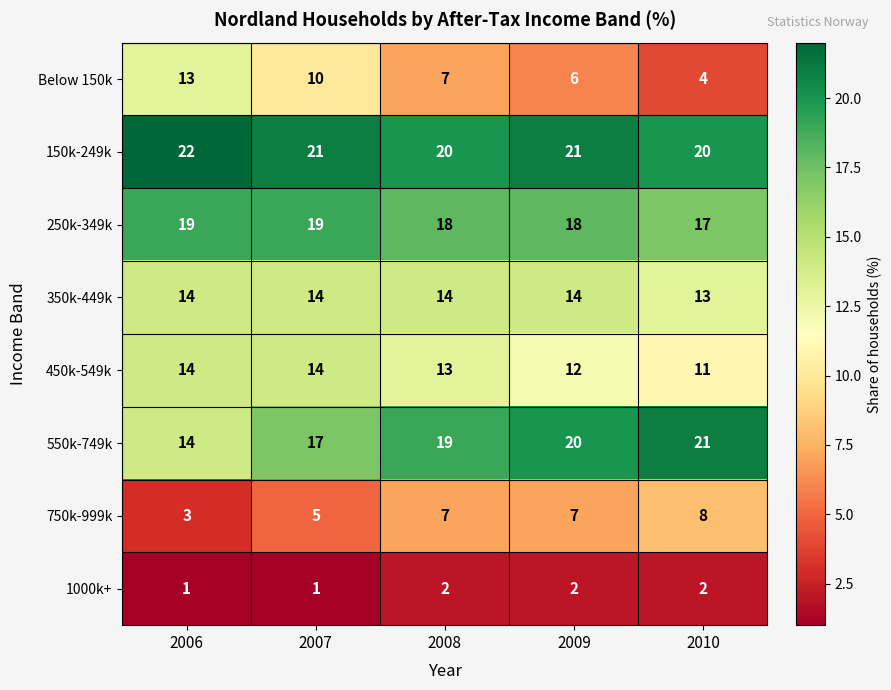

True or false: Below 150k has a value of 7 at 2008.

True